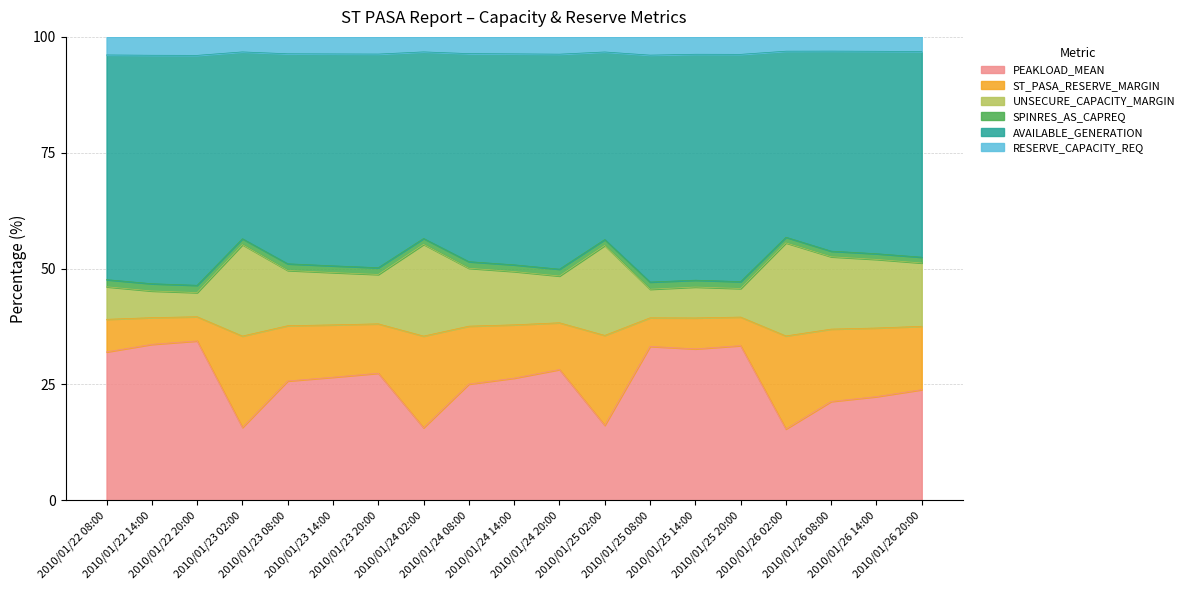

How many lines are shown in the chart?

6